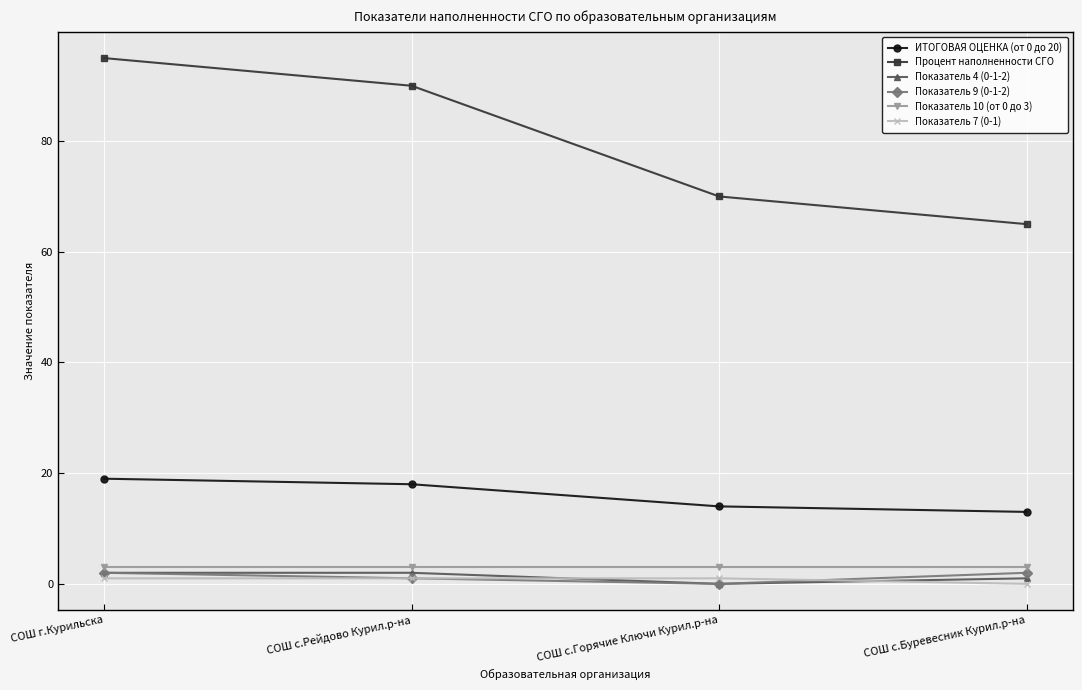

True or false: Показатель 7 (0-1) has more than 1 points higher than both neighbors.

False